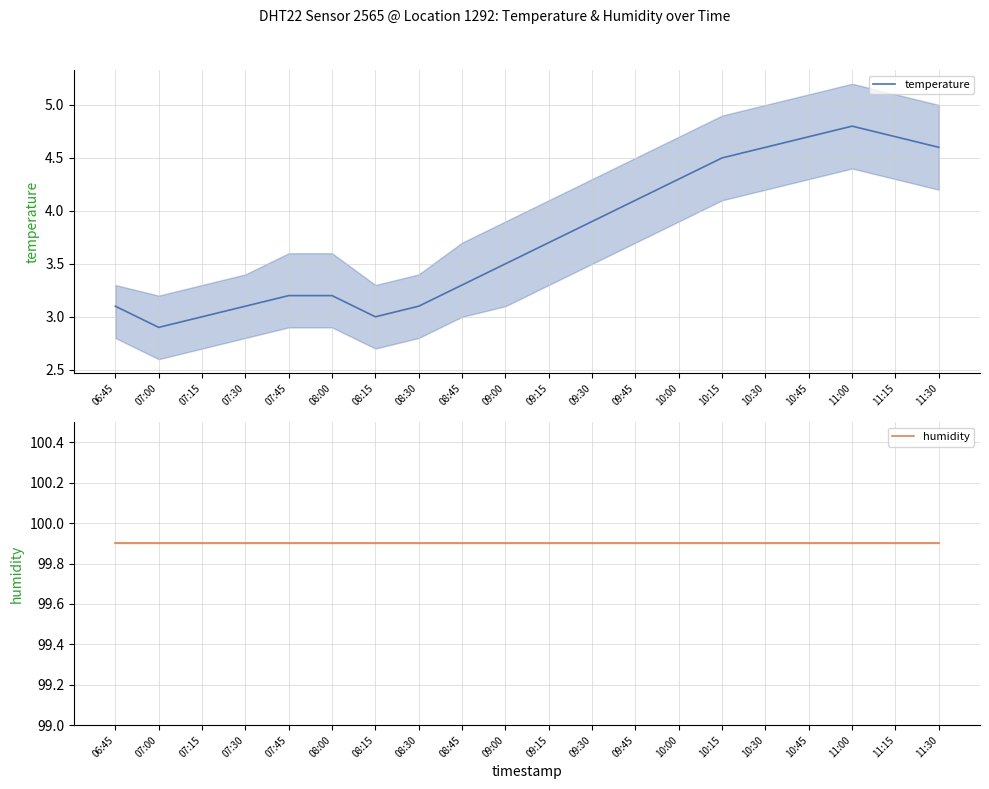

List the labels in order of temperature value, largest first.

11:00, 10:45, 11:15, 10:30, 11:30, 10:15, 10:00, 09:45, 09:30, 09:15, 09:00, 08:45, 07:45, 08:00, 06:45, 07:30, 08:30, 07:15, 08:15, 07:00